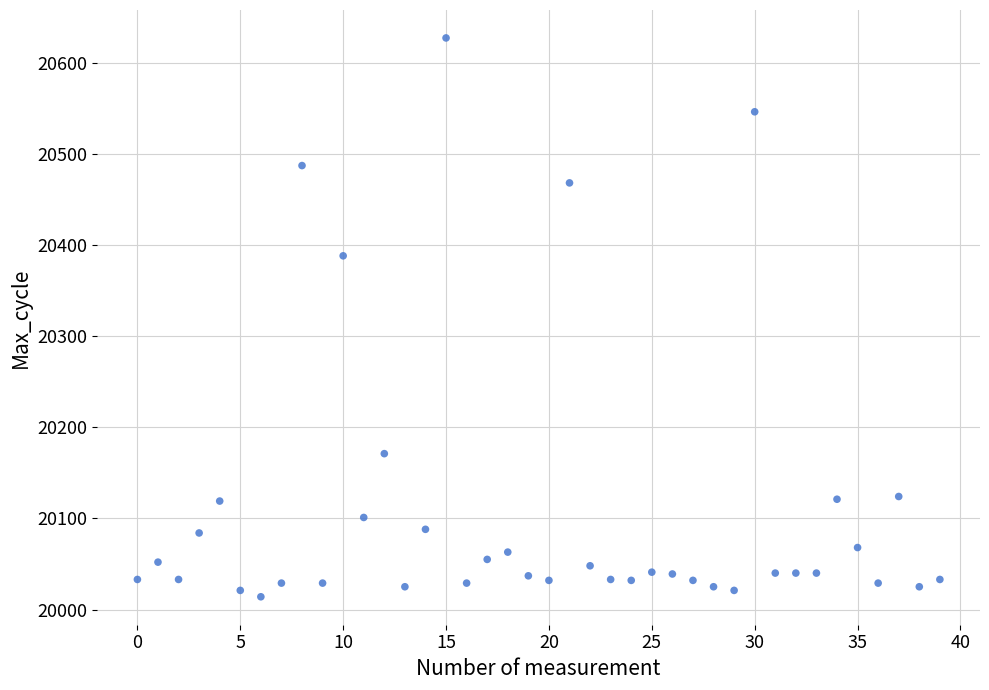

What is the range of Y values (max minus min)?

613